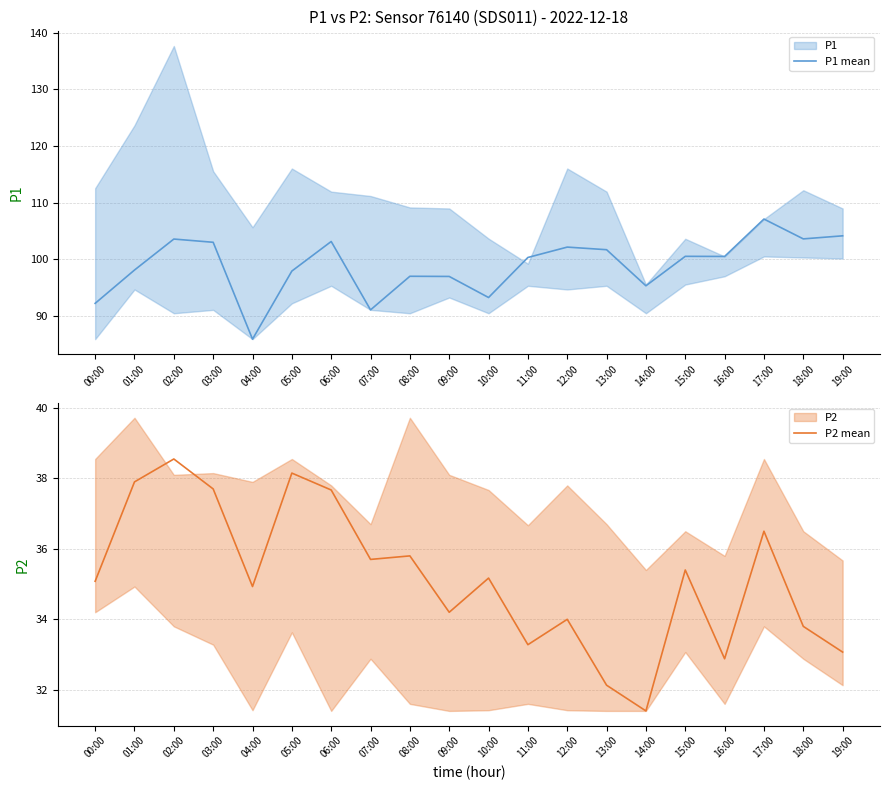

What is the minimum value for P2 mean?

31.4